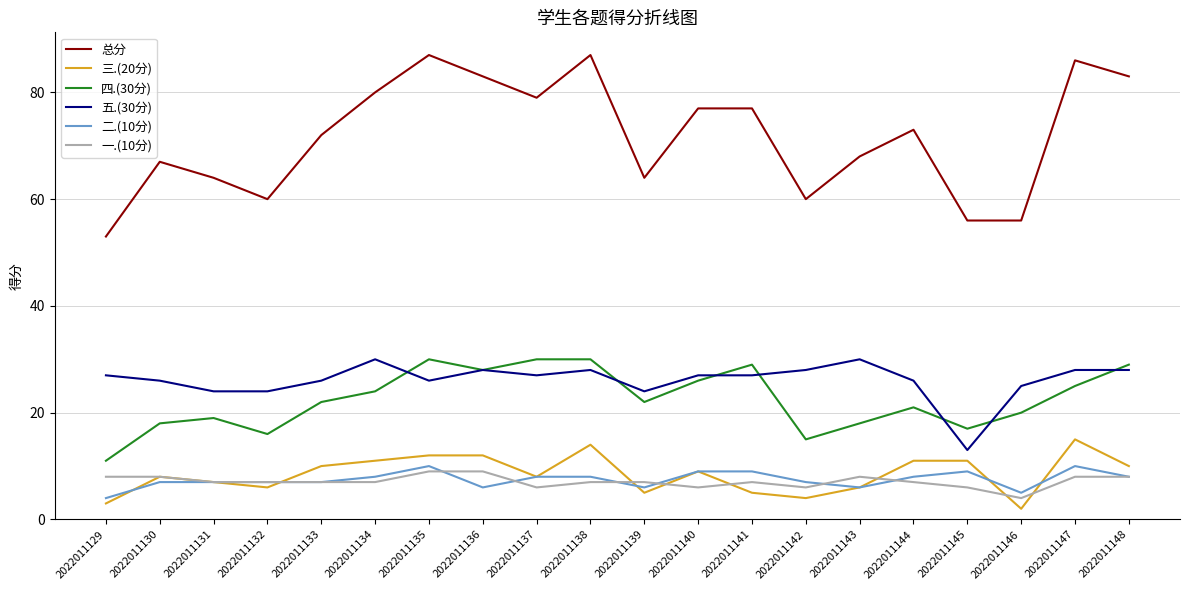

Which series has the largest total across all categories?

总分